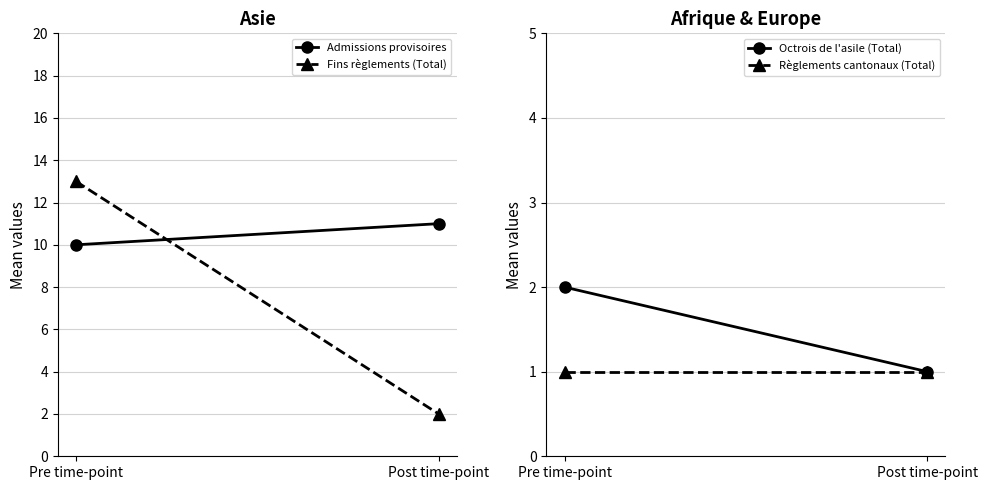

Reading left to right, transcribe all the data shown in this chart.

Admissions provisoires: 10	11
Fins règlements (Total): 13	2
Octrois de l'asile (Total): 2	1
Règlements cantonaux (Total): 1	1